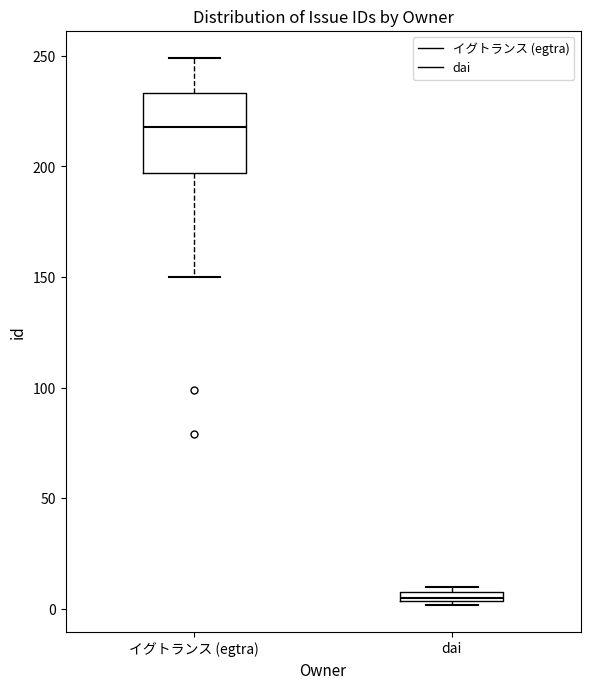

Which box is the tallest, from its lower edge to its upper edge?

イグトランス (egtra)